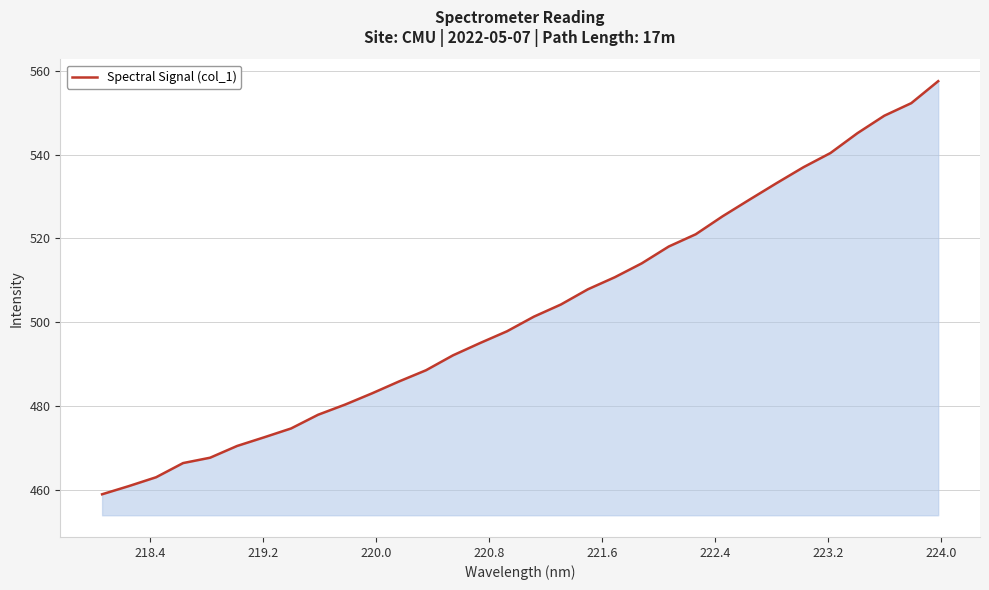

What is the average value?

502.6